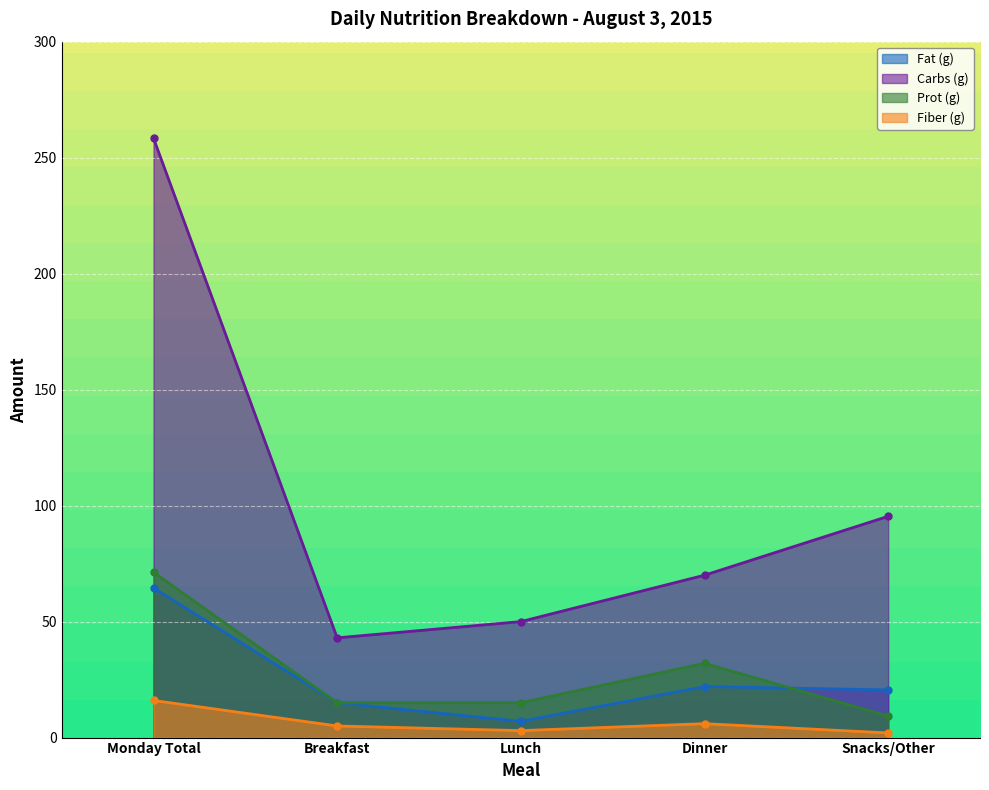

How many lines are shown in the chart?

4